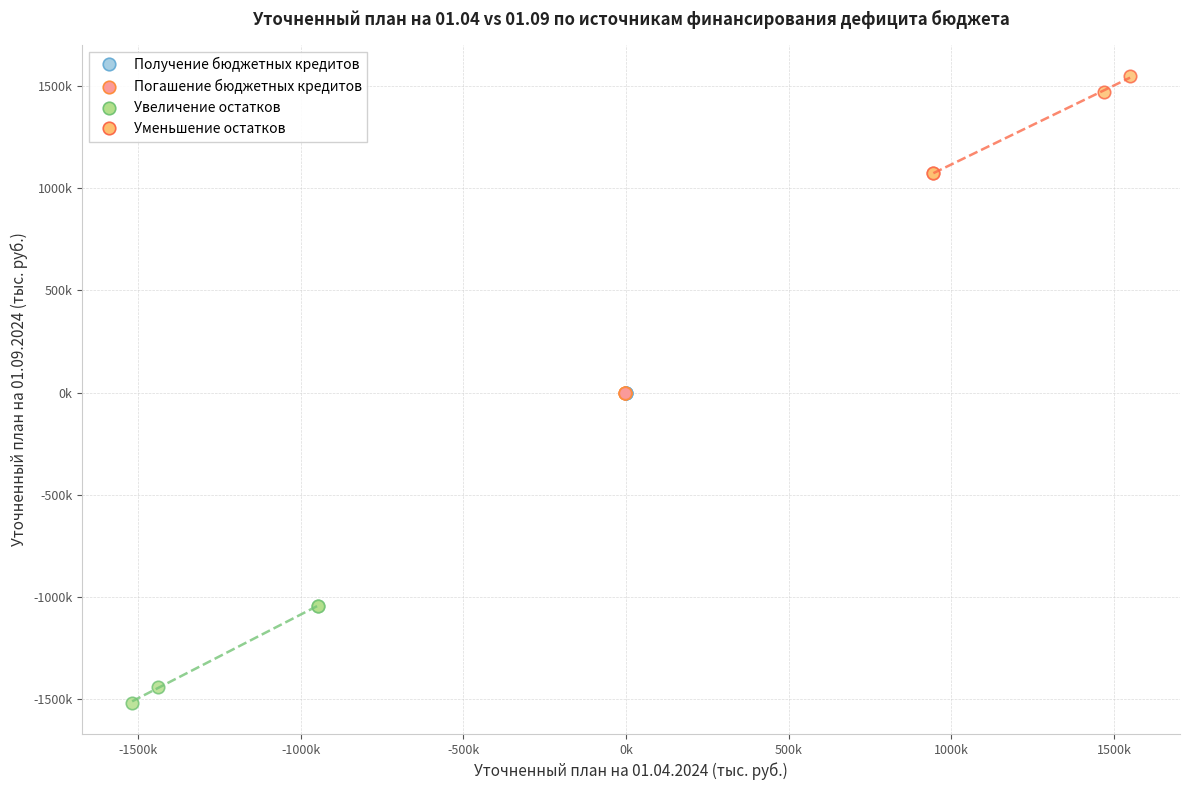

Which series contains the highest Y value?

Уменьшение остатков